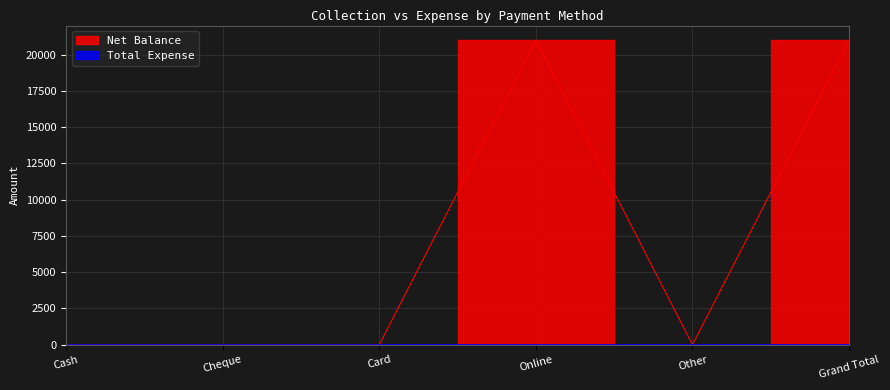

Reading left to right, list all the values displayed in this chart.

Cash=0	Cheque=0	Card=0	Online=21000	Other=0	Grand Total=21000